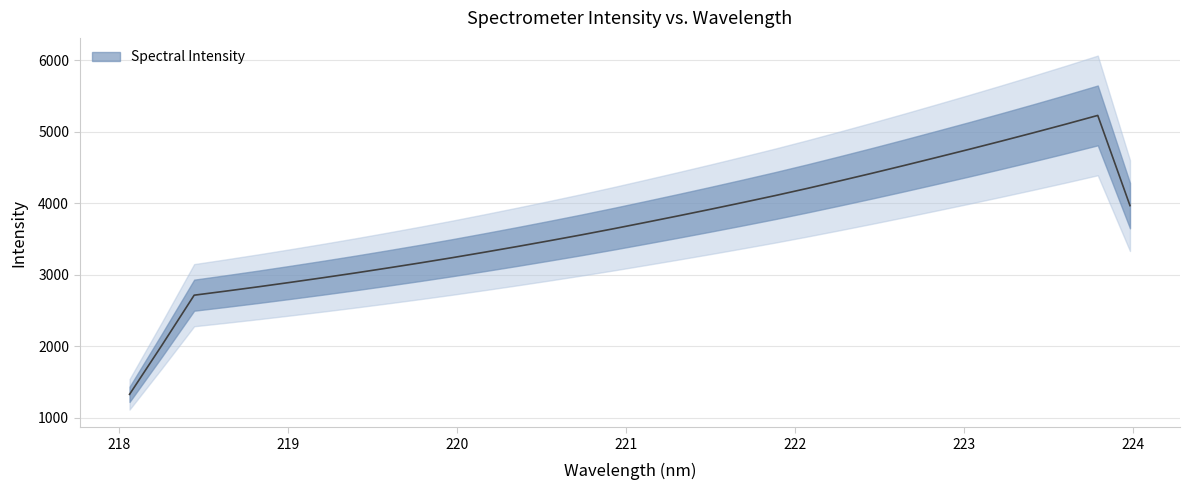

Where is the data nearest to the value 4022?

221.6902